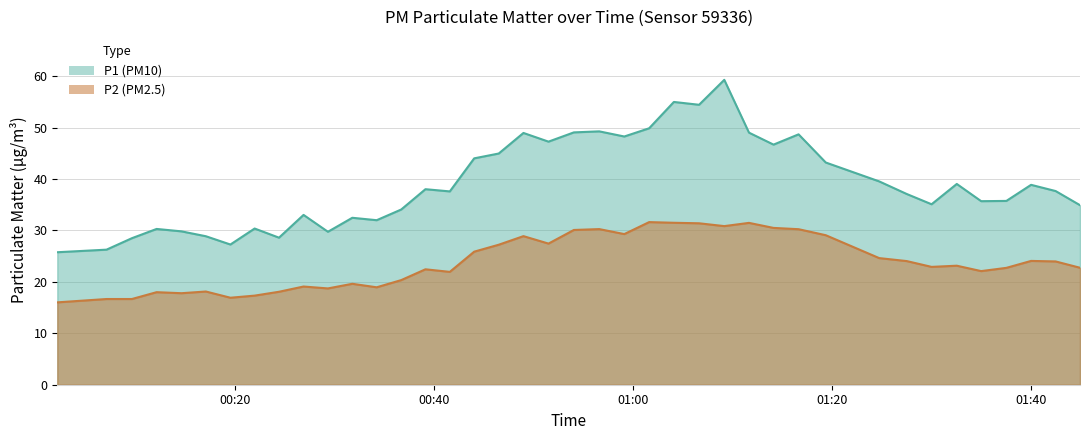

Does the chart display data point markers on the line(s)?

No